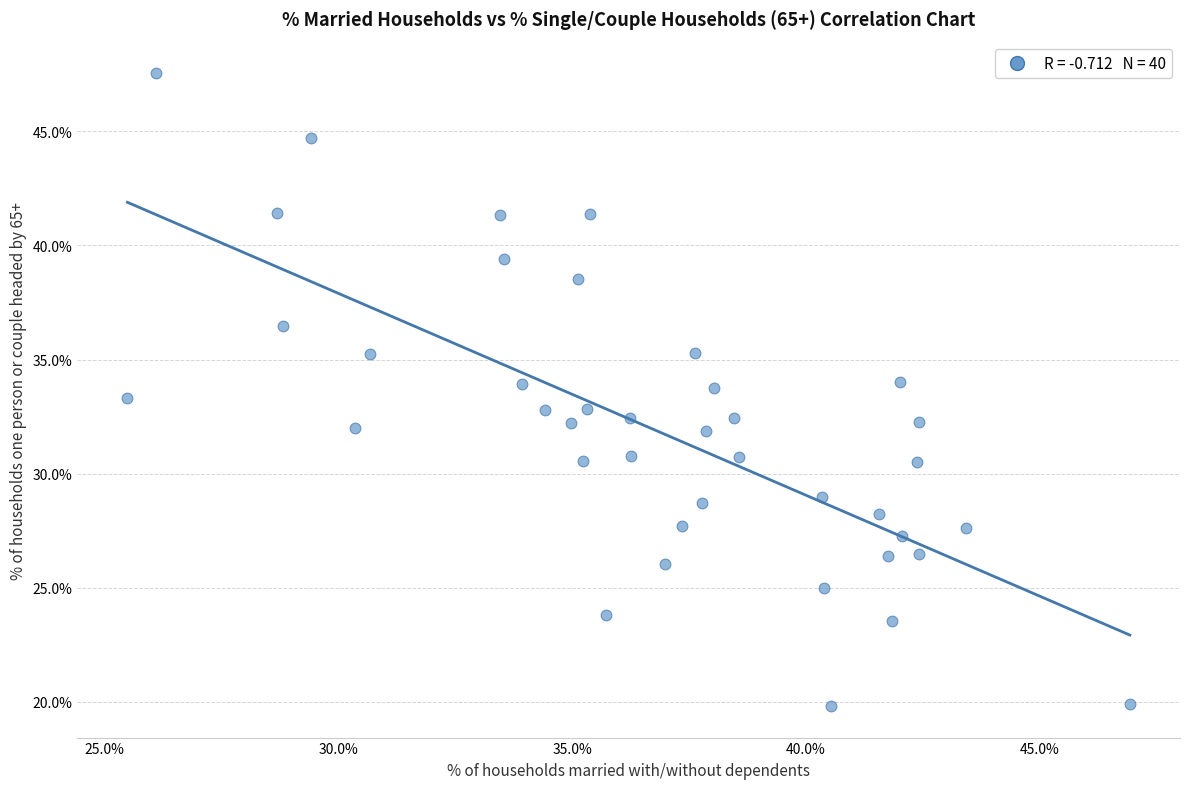

What is the range of Y values (max minus min)?

27.7